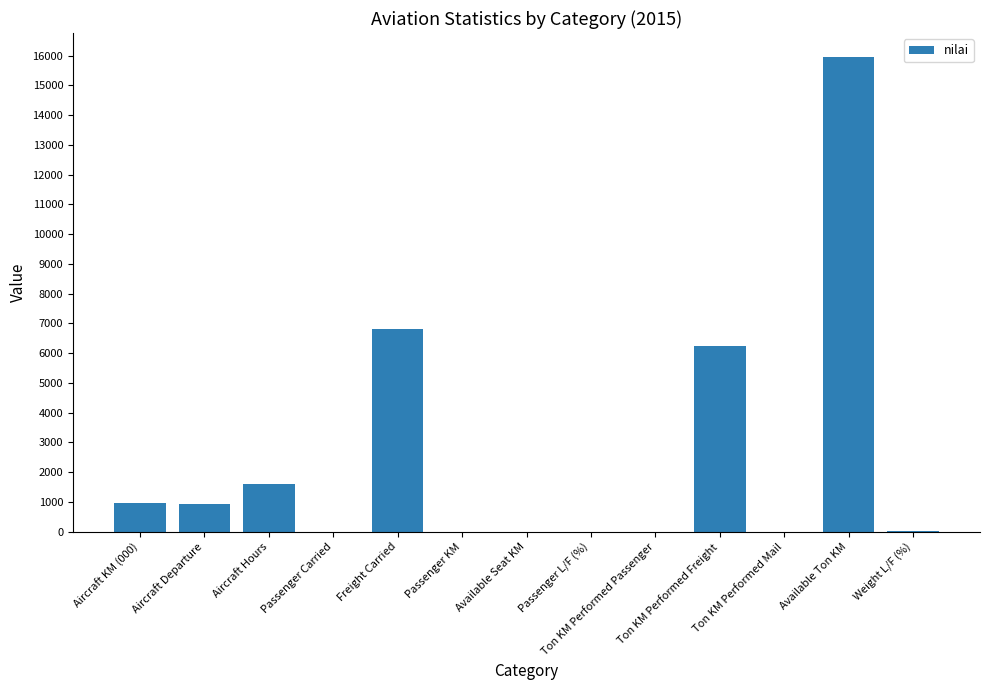

What is the sum of all values?

32563